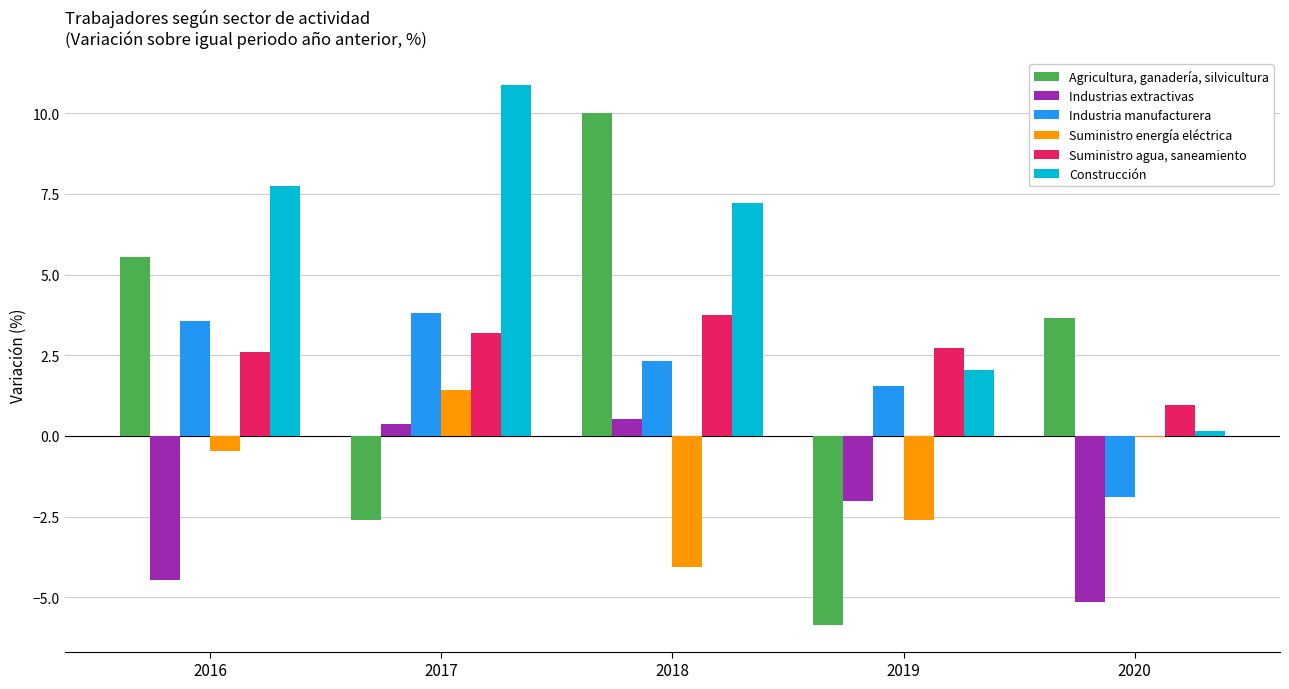

Which series has the largest total across all categories?

Construcción